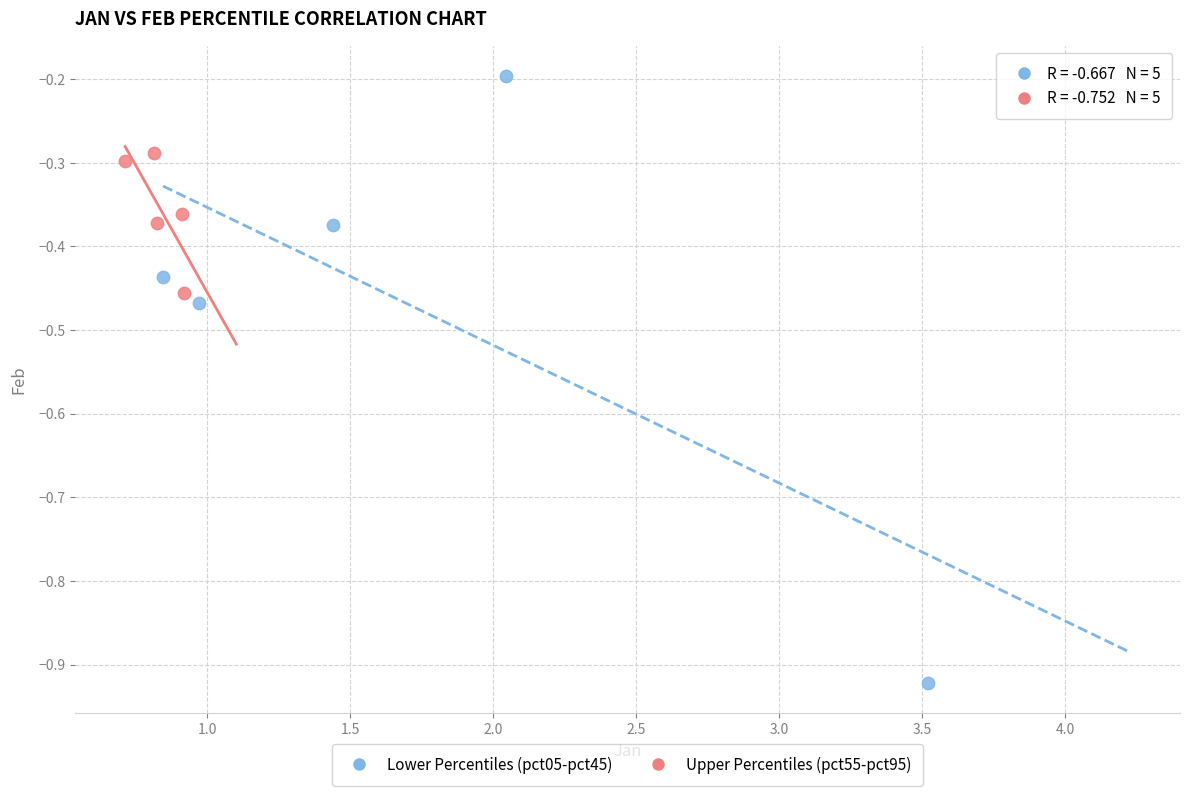

Which series has the widest spread of Y values?

Lower Percentiles (pct05-pct45)